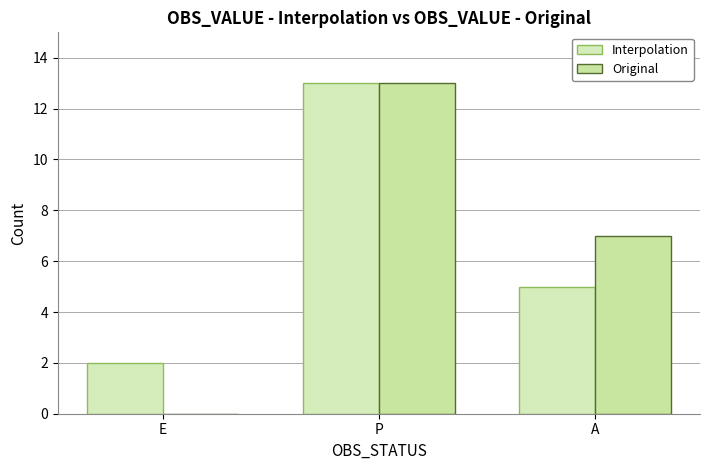

What is the value of the Interpolation bar at the 1st from the left?

2